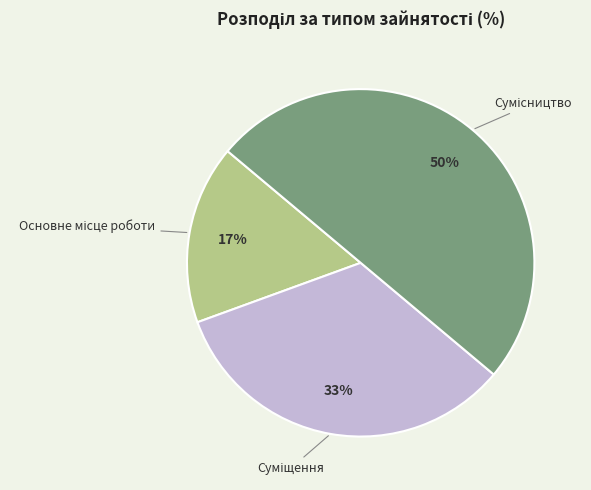

To the nearest percent, what is the difference between the largest and smallest slice percentages?

33%